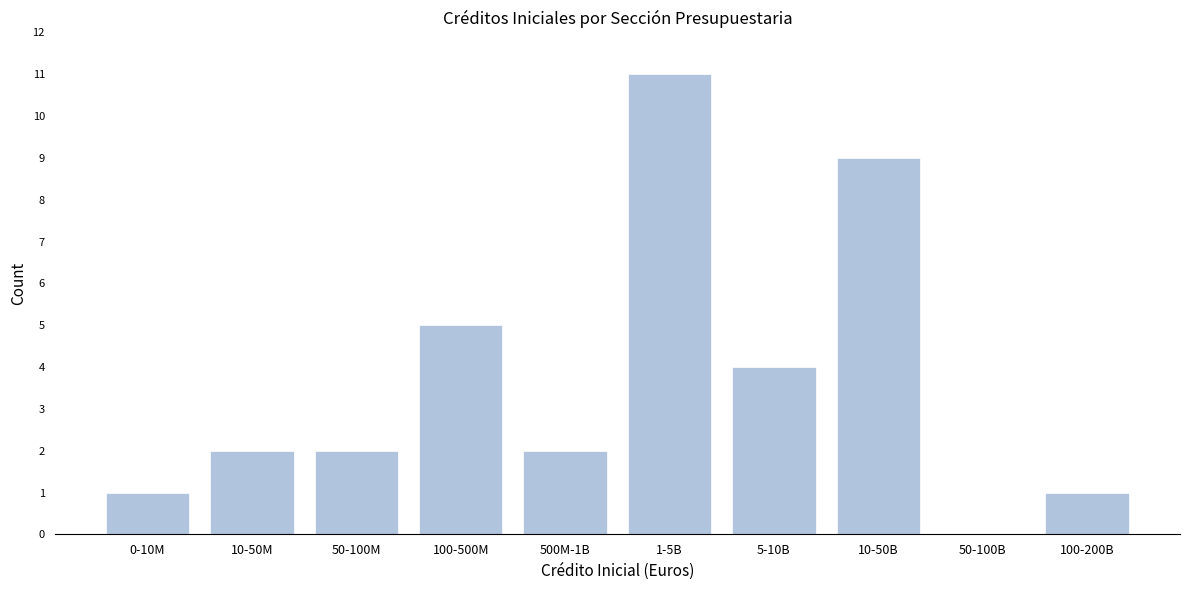

Reading left to right, extract all data points from this chart.

0-10M=1	10-50M=2	50-100M=2	100-500M=5	500M-1B=2	1-5B=11	5-10B=4	10-50B=9	50-100B=0	100-200B=1